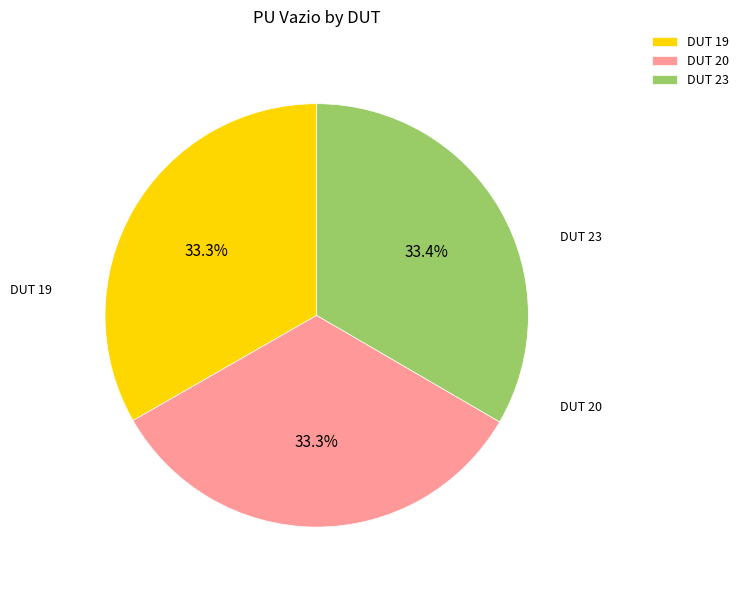

How many segments does this pie chart have?

3